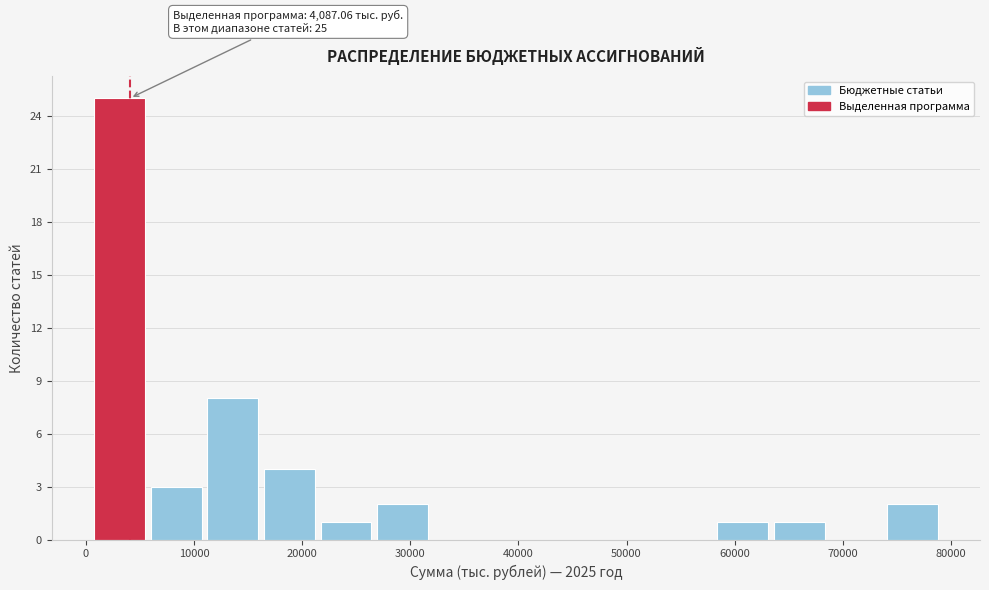

Which range on the x-axis has the tallest bar?

1000 to 6000